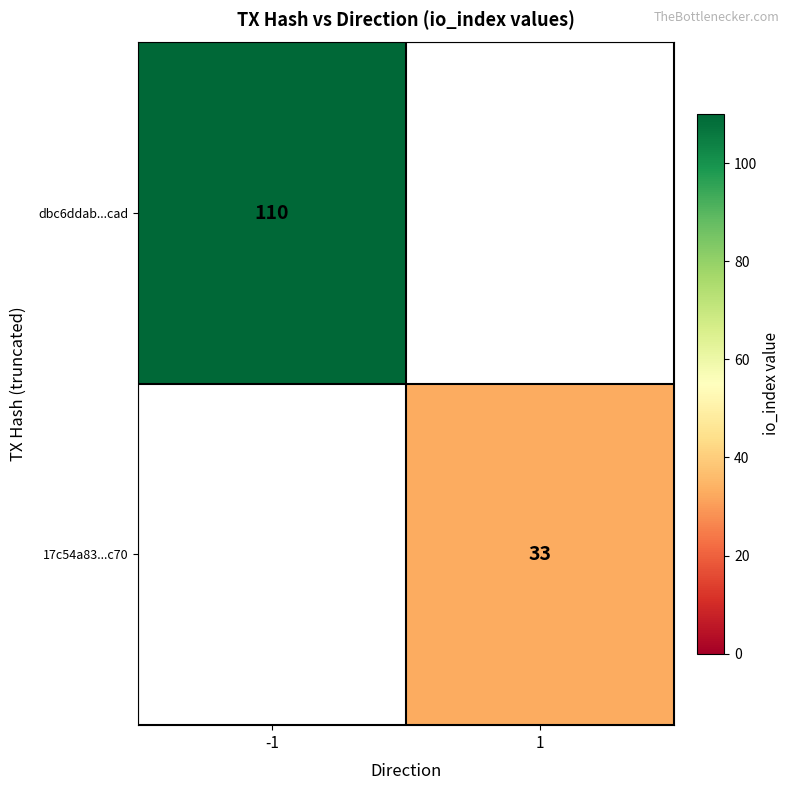

At which category does the chart reach its minimum across all series?

1